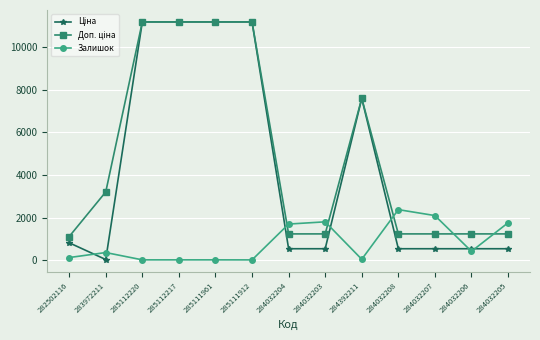

How many distinct data groups are displayed?

3